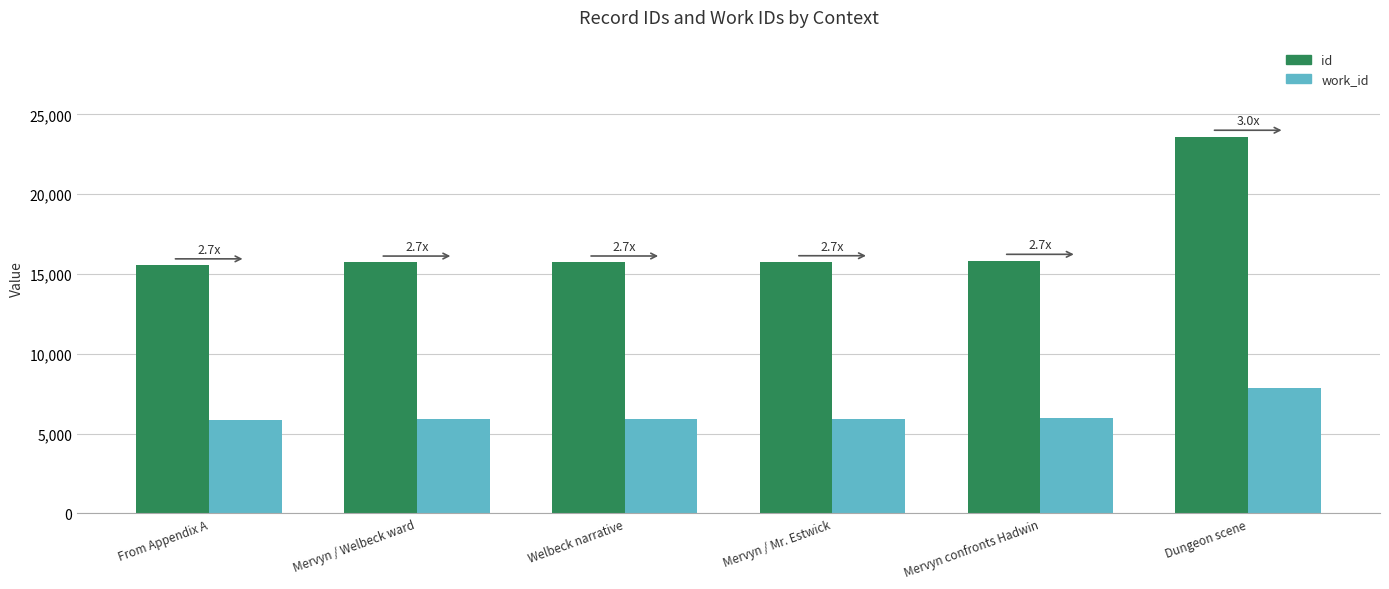

What is the label of the 5th bar from the right?

Mervyn / Welbeck ward